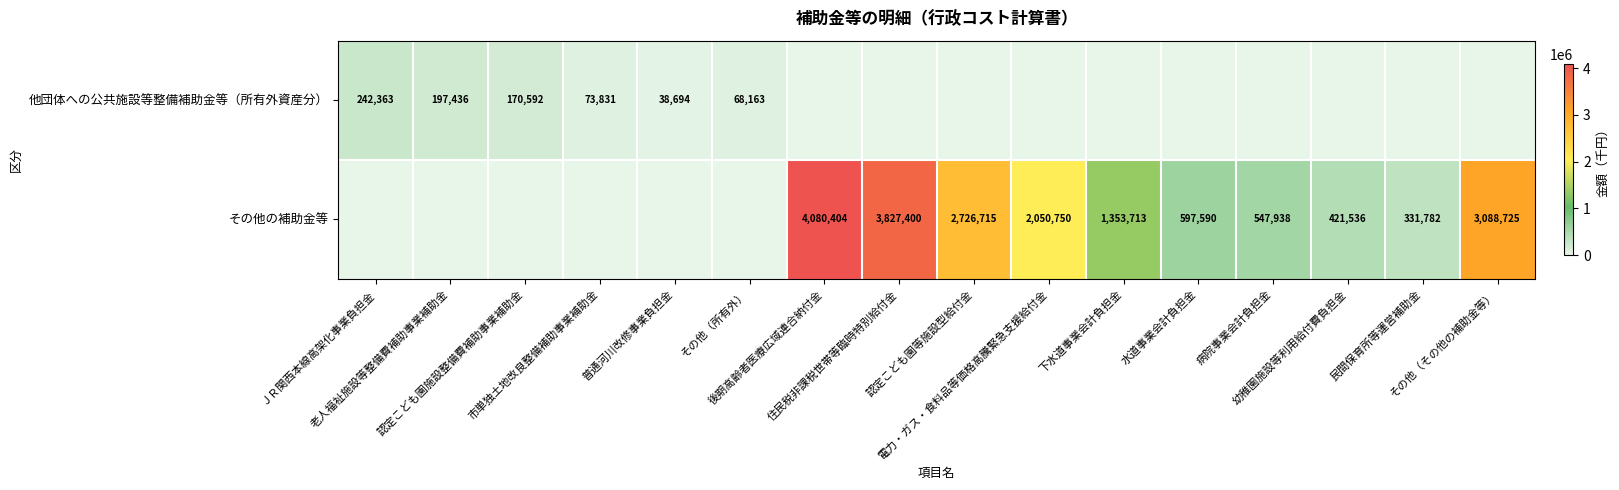

True or false: その他の補助金等 has a value of 331782 at 民間保育所等運営補助金.

True